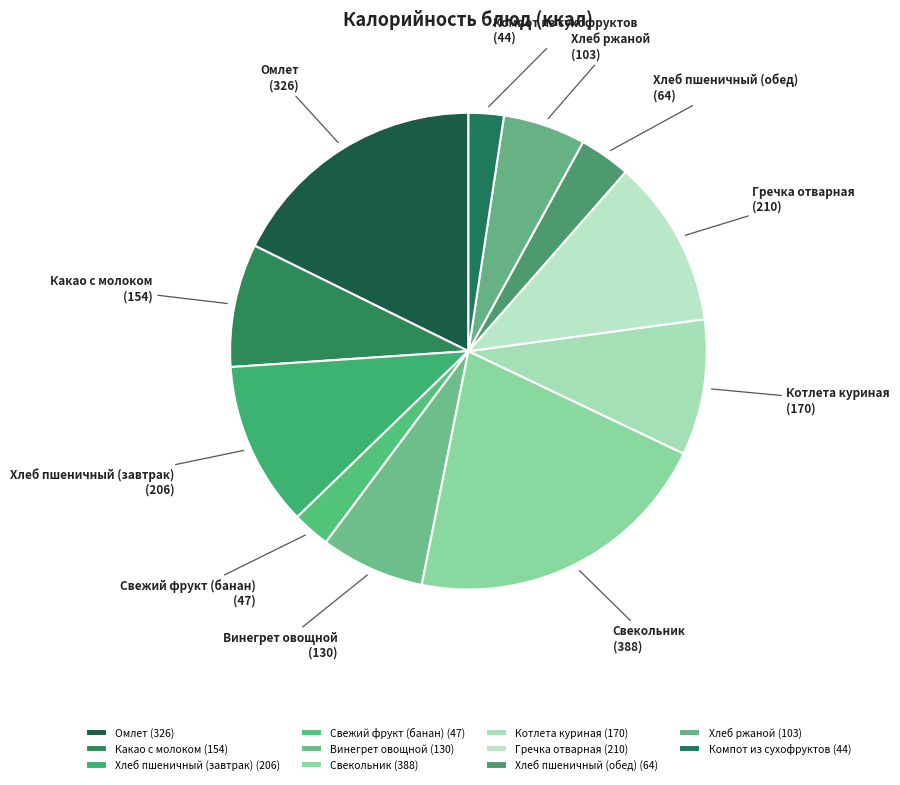

Does any single category account for the majority?

No